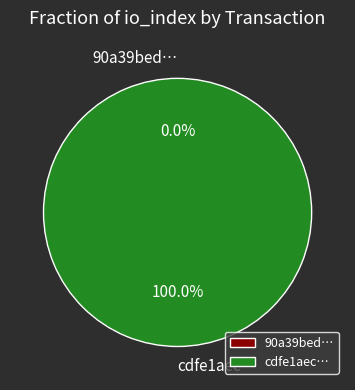

To the nearest percent, what is the difference between the tx_hash_1 and tx_hash_0 slice percentages?

100%